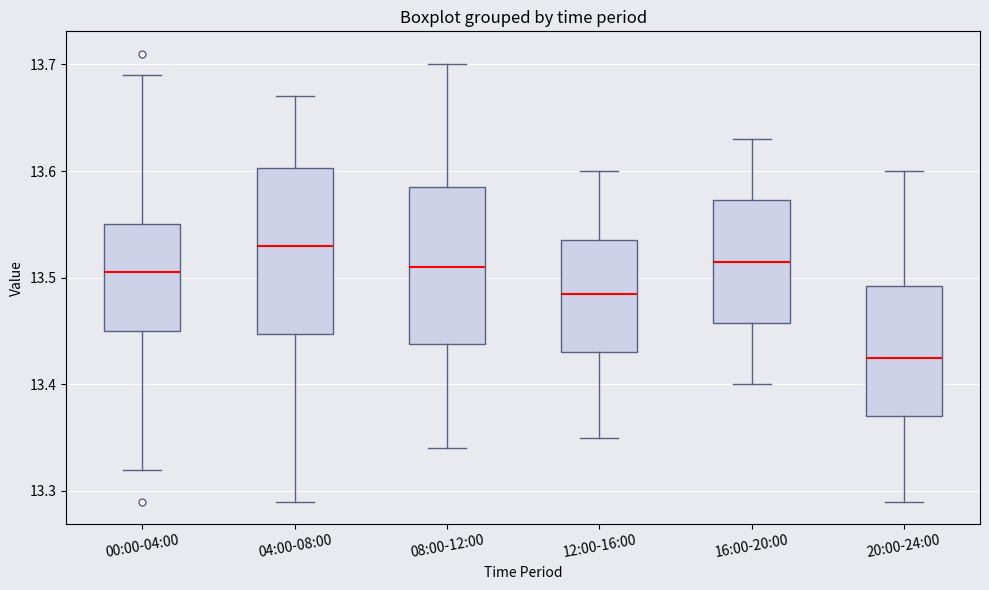

Where is the lower edge of the box for 04:00-08:00 on the y-axis? The values are not printed on the chart, so give them approximately, as read against the axis.

13.45